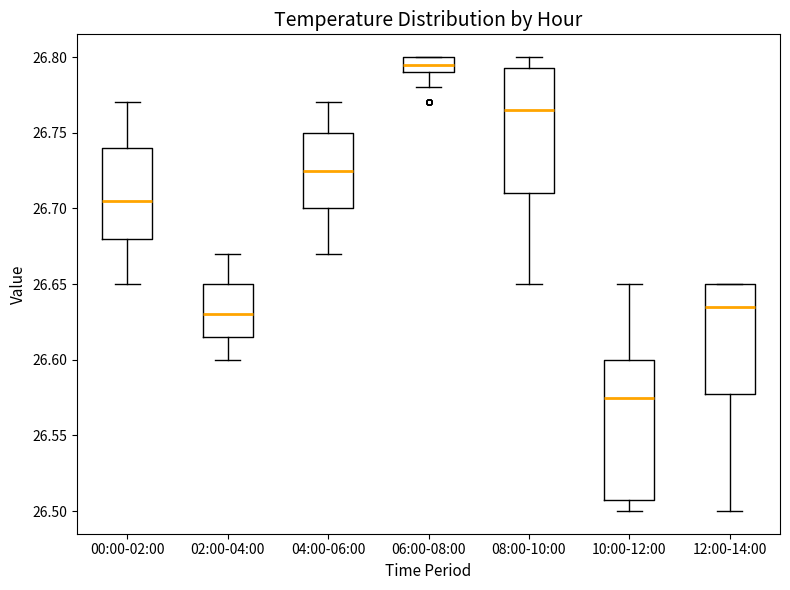

Reading left to right, transcribe this box plot: for each box, give where its median line is, the range the box spans, and where its two whiskers end, as read against the y-axis. The values are not printed on the chart, so give them approximately, as read against the axis.

00:00-02:00: median 26.705, box 26.680 to 26.740, whiskers 26.650 to 26.770
02:00-04:00: median 26.630, box 26.615 to 26.650, whiskers 26.600 to 26.670
04:00-06:00: median 26.725, box 26.700 to 26.750, whiskers 26.670 to 26.770
06:00-08:00: median 26.795, box 26.790 to 26.800, whiskers 26.780 to 26.800
08:00-10:00: median 26.765, box 26.710 to 26.795, whiskers 26.650 to 26.800
10:00-12:00: median 26.575, box 26.510 to 26.600, whiskers 26.500 to 26.650
12:00-14:00: median 26.635, box 26.580 to 26.650, whiskers 26.500 to 26.650